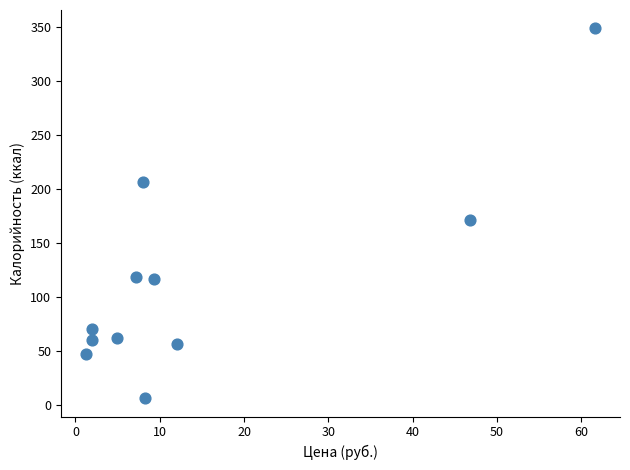

What is the range of X values (max minus min)?

60.3